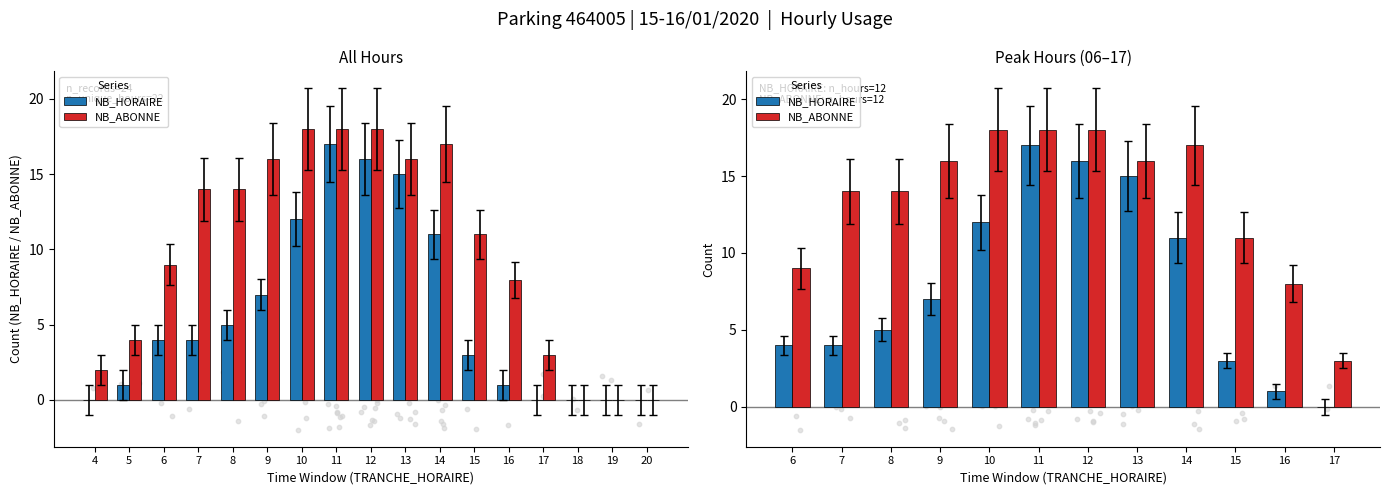

At how many categories does at least one series exceed 6?

11